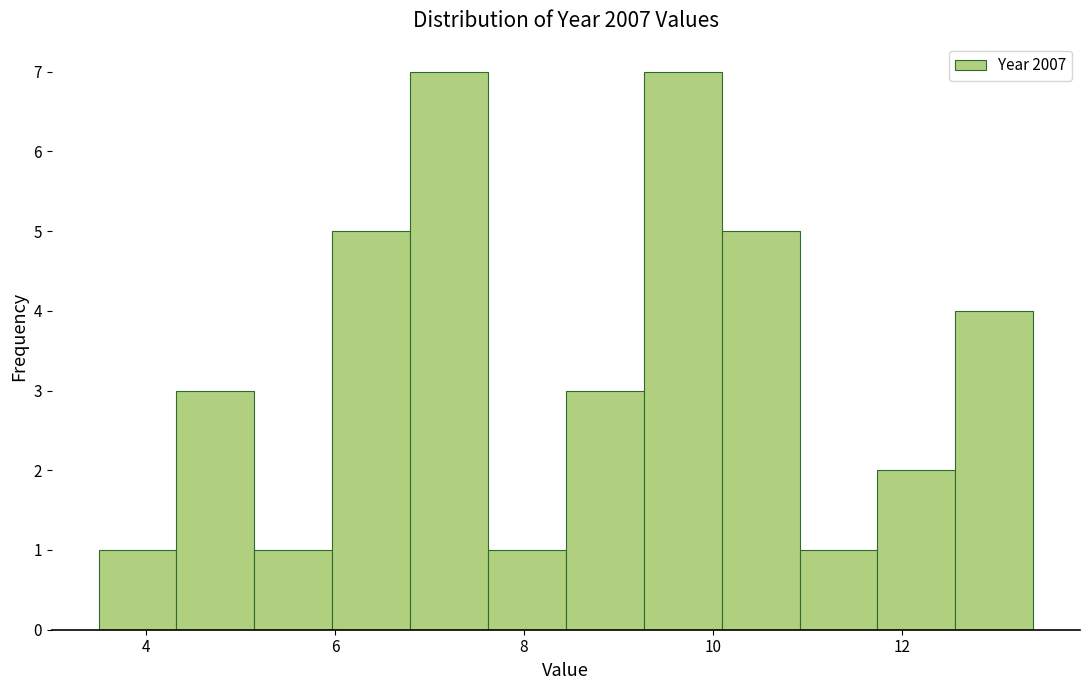

Reading left to right, list every bar in this chart as the range it spans on the x-axis followed by its height. Neither the bar edges nor the heights are printed on the chart, so give them approximately, as read against the axes.

3.4 to 4.4: 1
4.4 to 5.2: 3
5.2 to 6.0: 1
6.0 to 6.8: 5
6.8 to 7.6: 7
7.6 to 8.4: 1
8.4 to 9.2: 3
9.2 to 10.0: 7
10.0 to 11.0: 5
11.0 to 11.8: 1
11.8 to 12.6: 2
12.6 to 13.4: 4